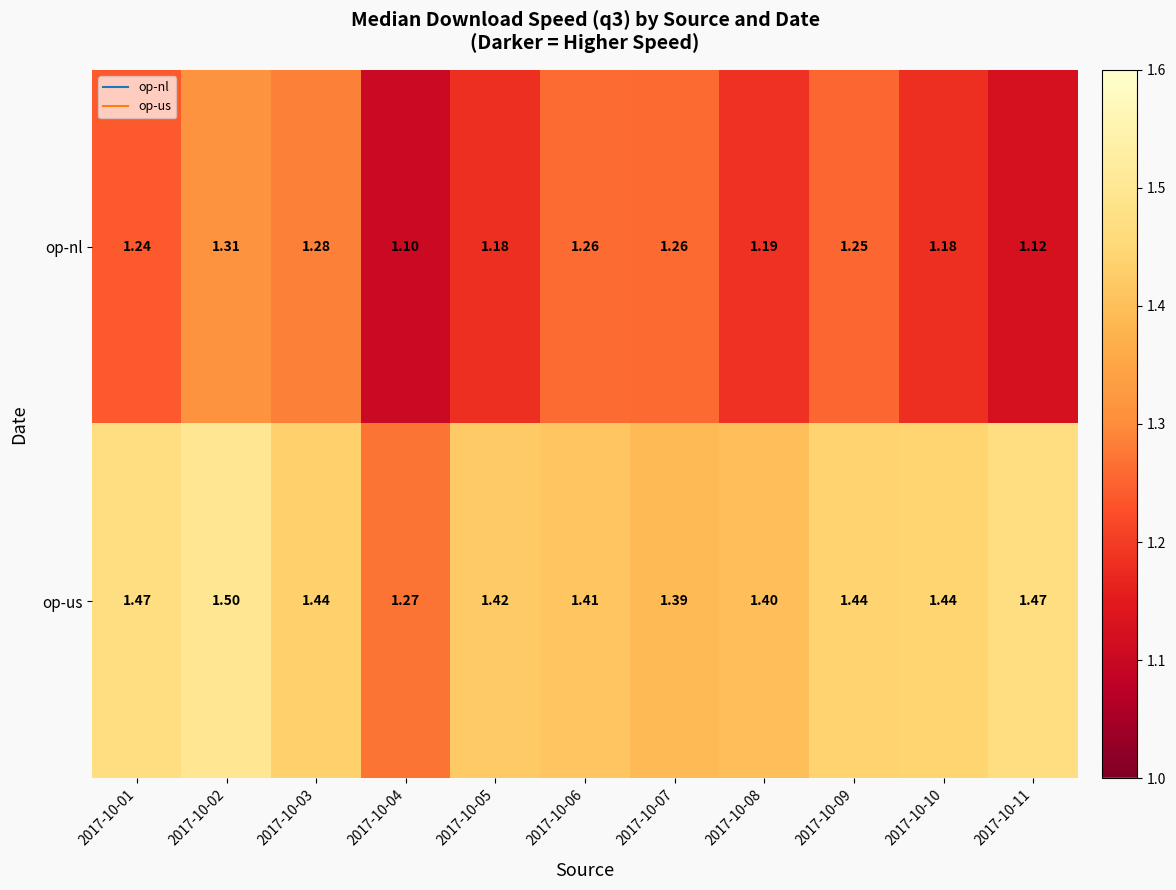

Rank the series at 2017-10-01 from lowest to highest value.

op-nl, op-us